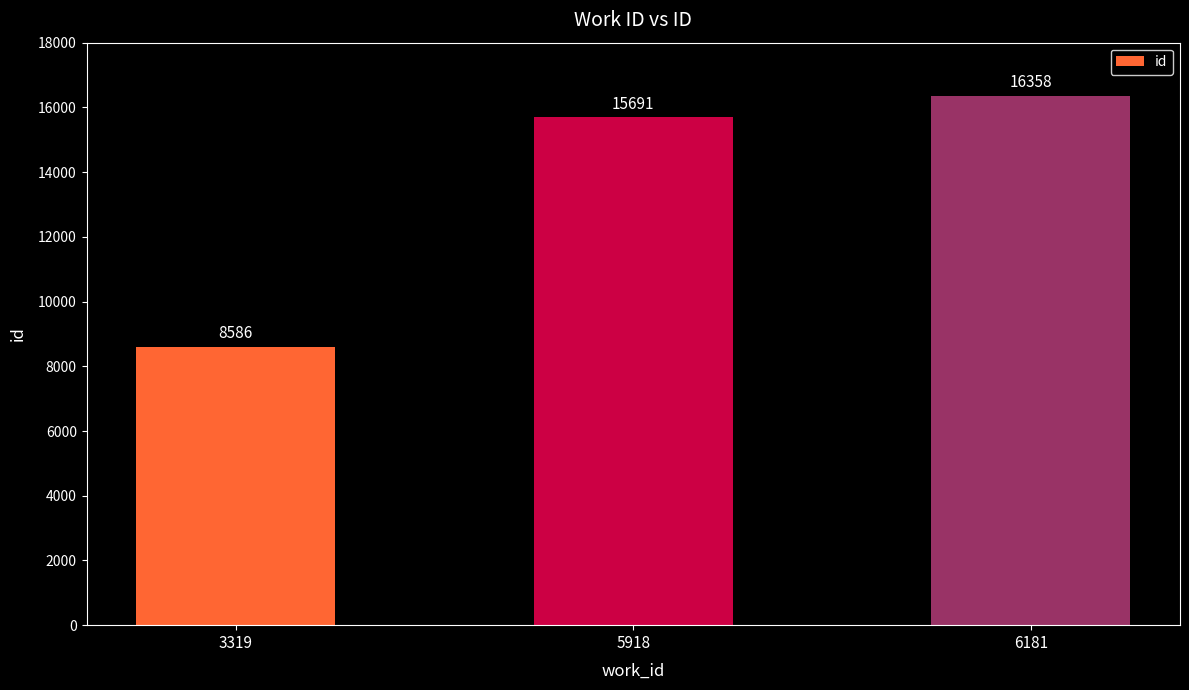

What is the difference between the values at 3319 and 6181?

7772